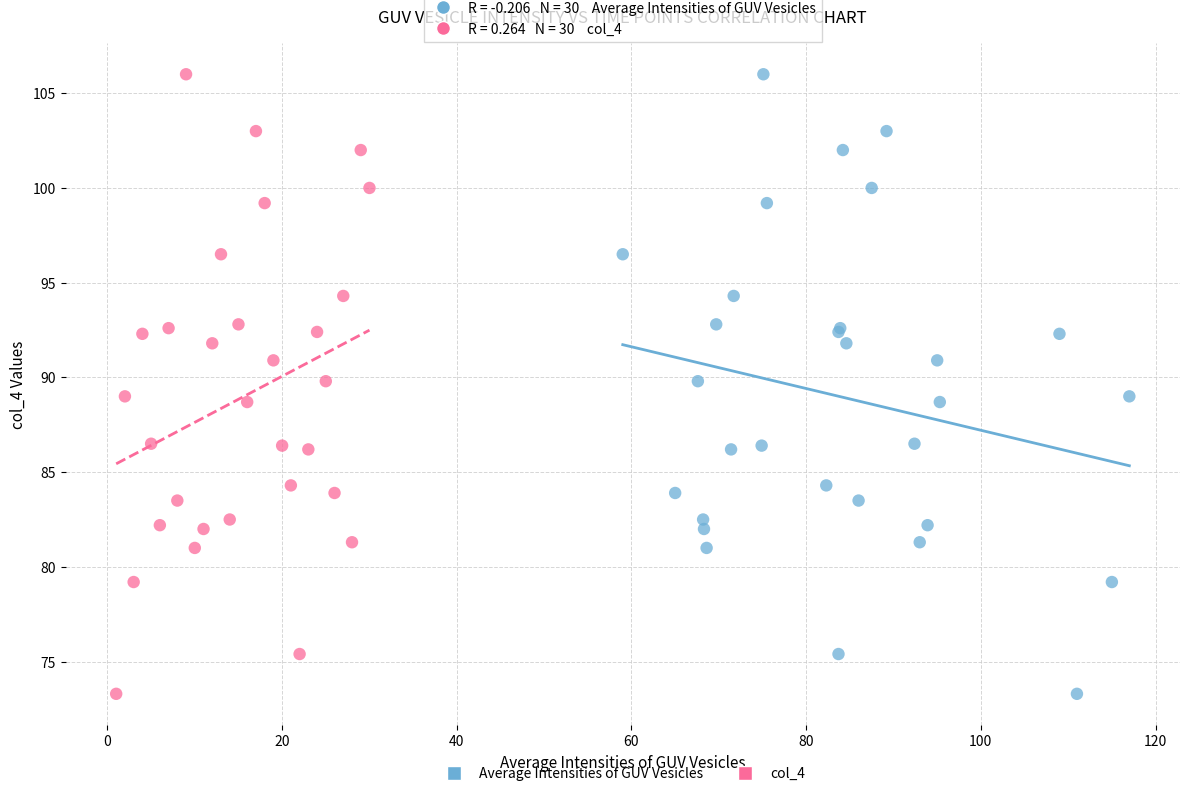

What are all the series names shown in the legend?

Average Intensities of GUV Vesicles, col_4